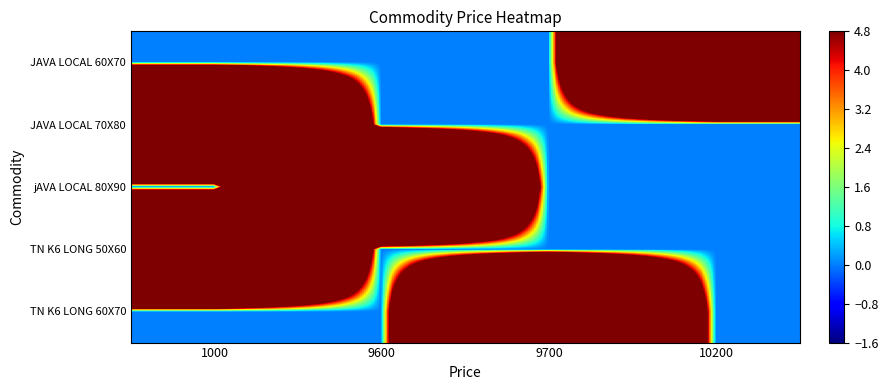

Reading left to right, transcribe all the data shown in this chart.

JAVA LOCAL 60X70: 1000=0	9600=0	9700=0	10200=100
JAVA LOCAL 70X80: 1000=100	9600=0	9700=0	10200=0
jAVA LOCAL 80X90: 1000=0	9600=100	9700=0	10200=0
TN K6 LONG 50X60: 1000=100	9600=0	9700=0	10200=0
TN K6 LONG 60X70: 1000=0	9600=0	9700=100	10200=0